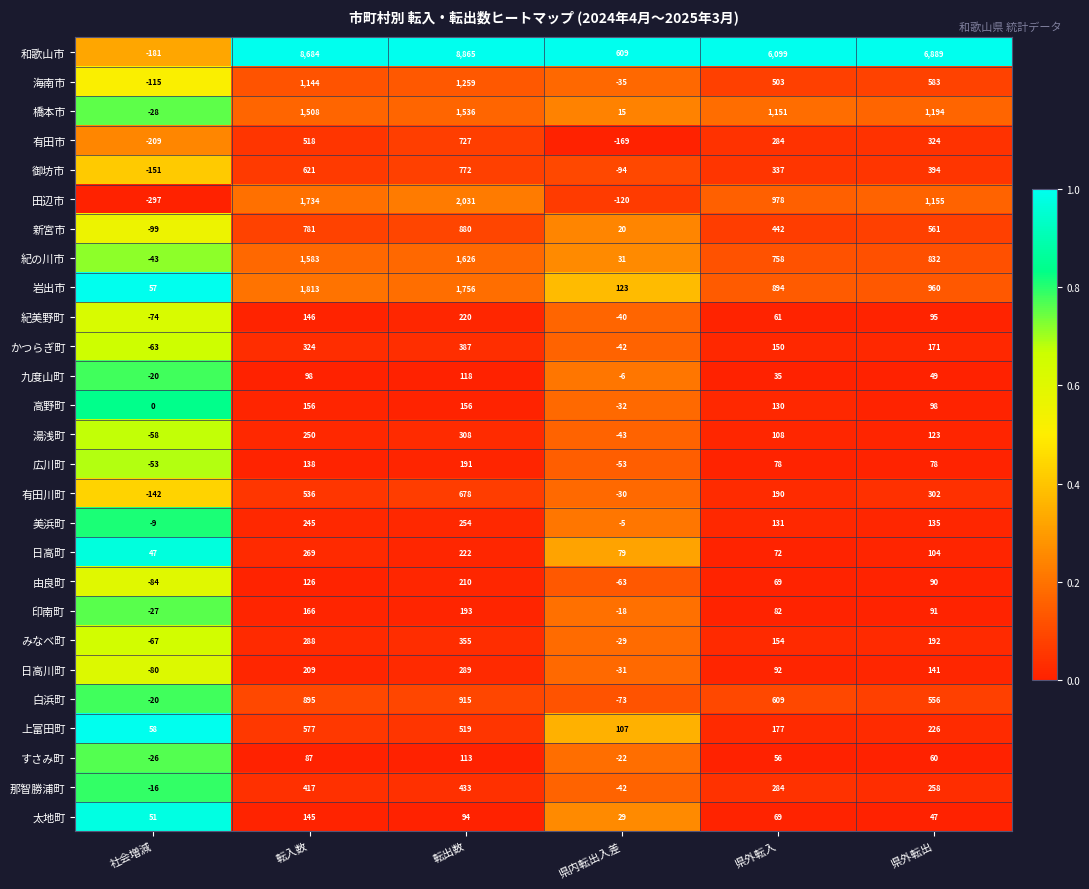

What is the average value of the 御坊市 series?

313